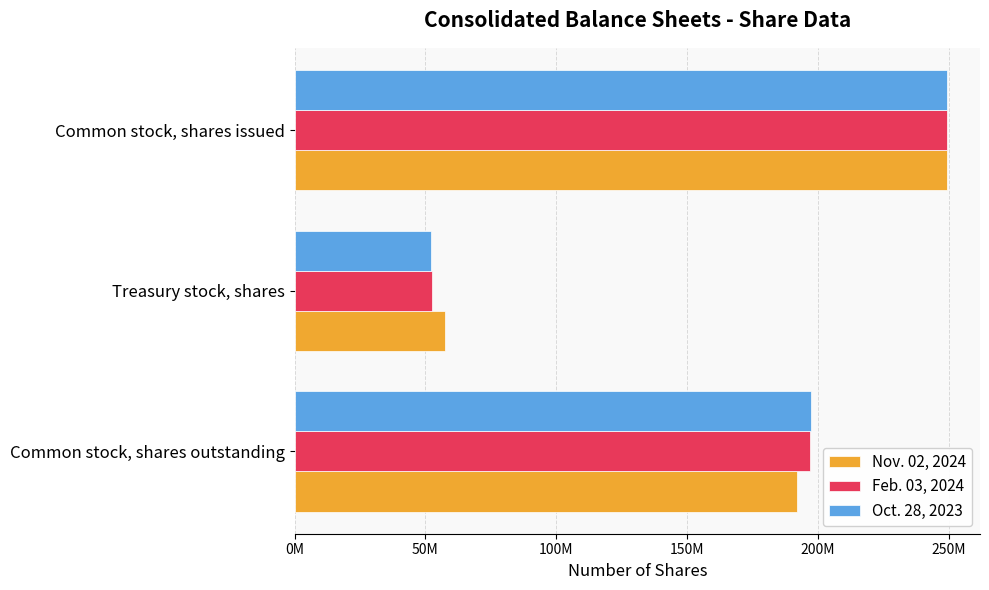

At which category does the chart reach its minimum across all series?

Treasury stock, shares